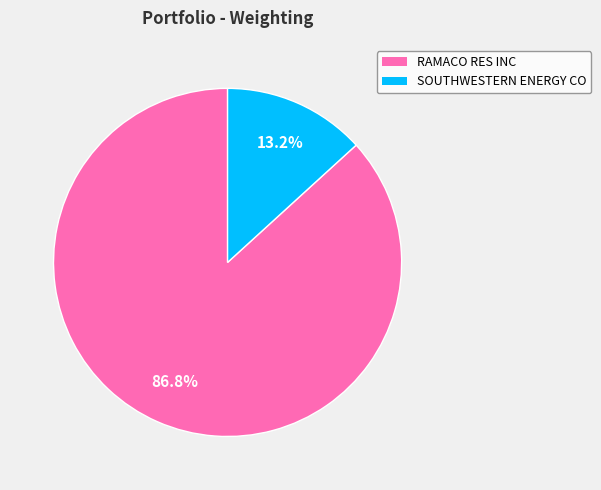

How many segments does this pie chart have?

2